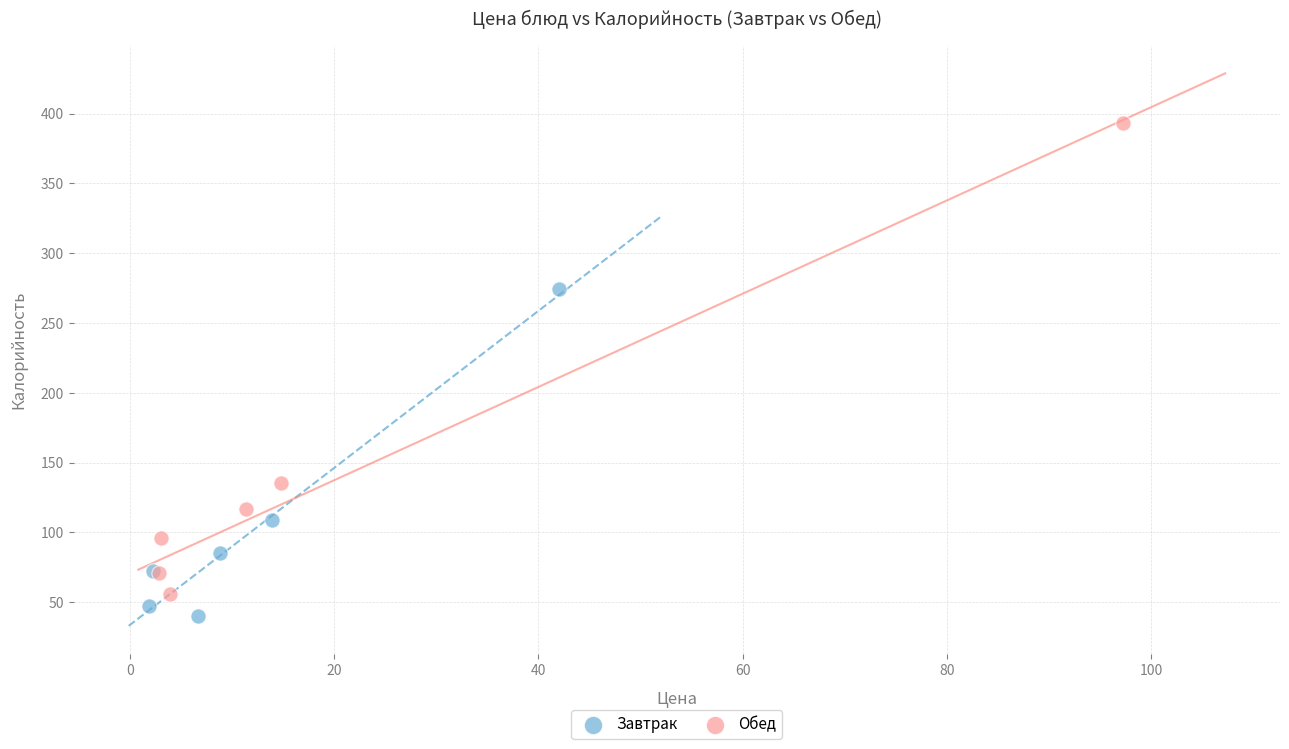

Which series has the widest spread of Y values?

Обед